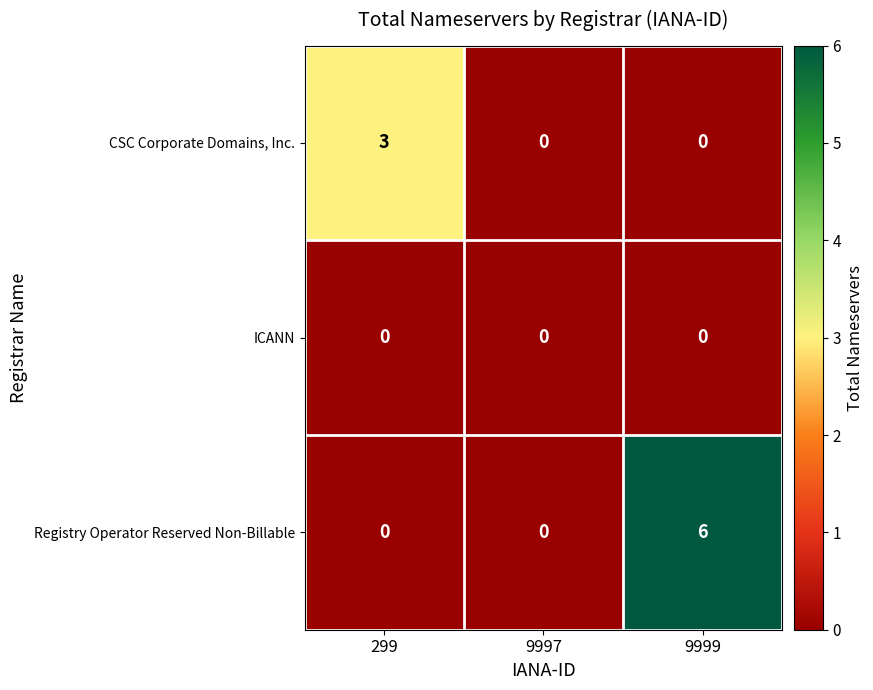

The value of CSC Corporate Domains, Inc. at 299 is 3. True or false?

True